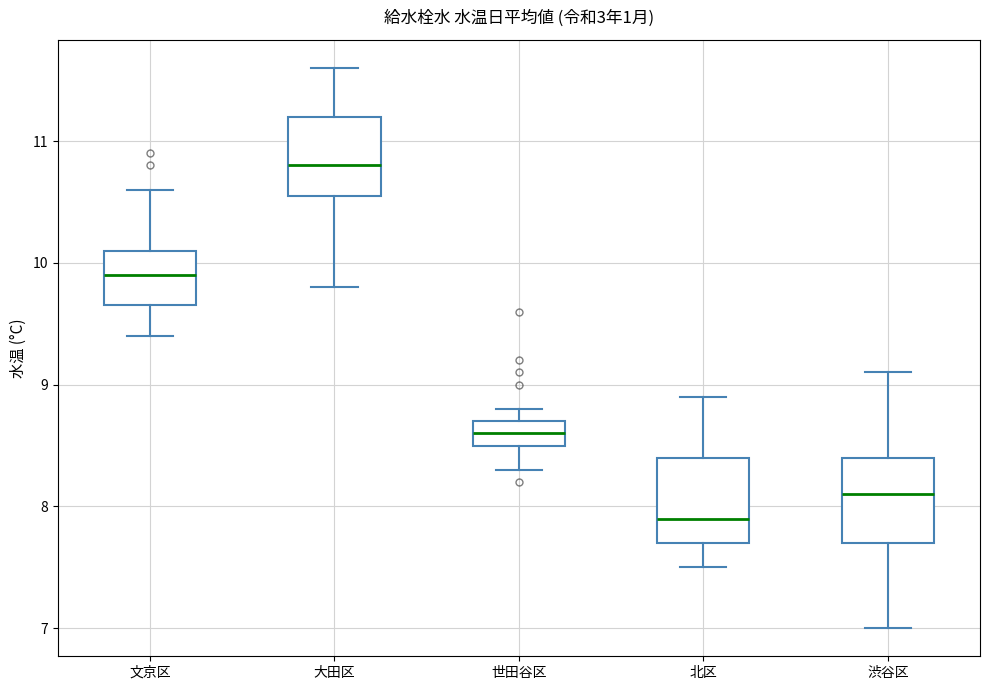

Which box's median line is the lowest?

北区